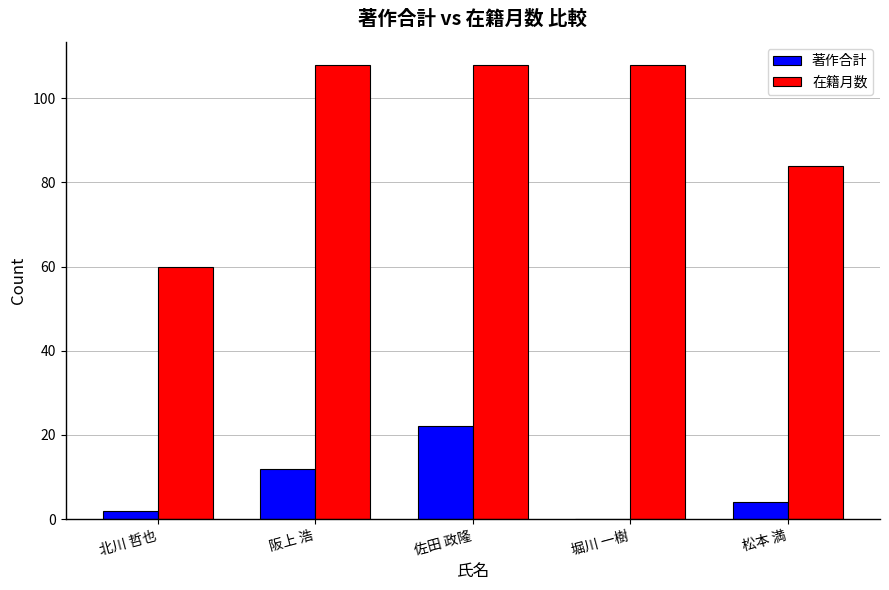

Which series changed the most between 阪上 浩 and 堀川 一樹?

著作合計